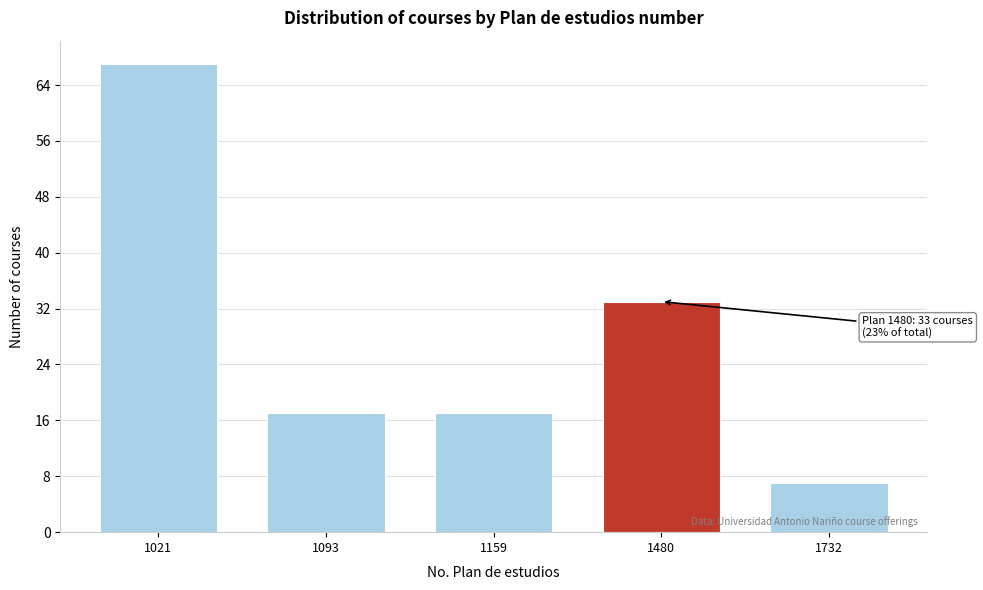

Reading left to right, extract all data points from this chart.

67	17	17	33	7